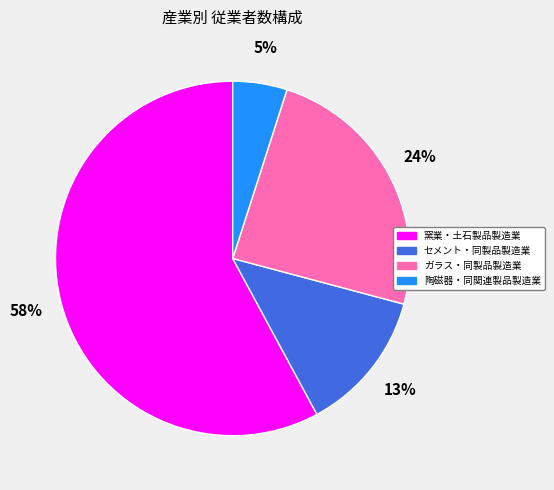

Do ガラス・同製品製造業 and 窯業・土石製品製造業 together represent more than half of the pie?

Yes